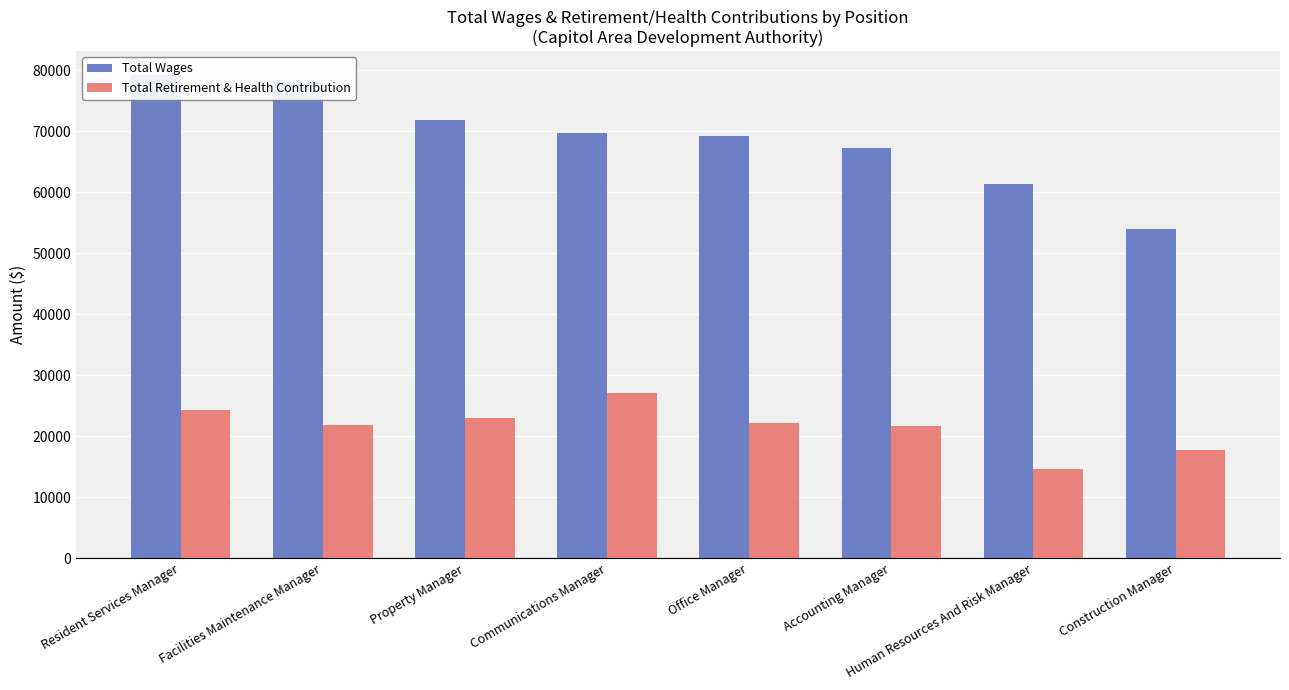

True or false: Total Wages has a value of 41346 at Communications Manager.

False